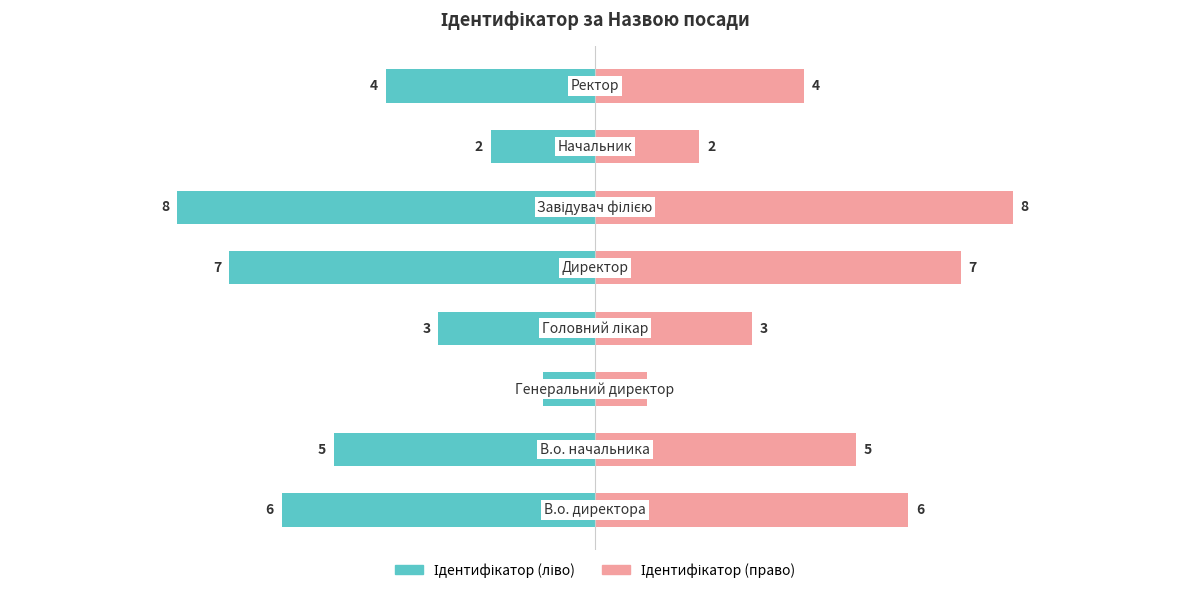

What is the sum of all Ідентифікатор (ліво) values?

-36